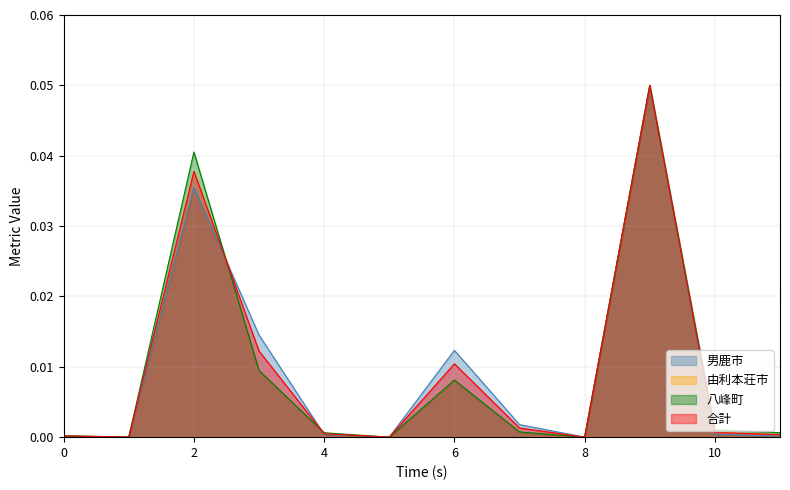

The 男鹿市 series shows 0.0 at 4. True or false?

True